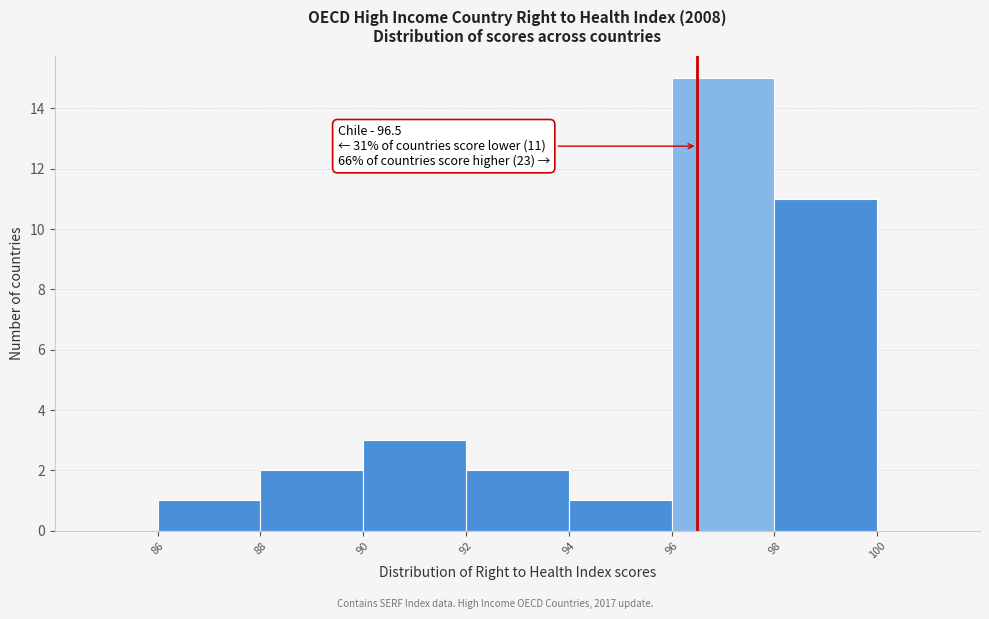

Over which range of the x-axis is the bar tallest?

96 to 98